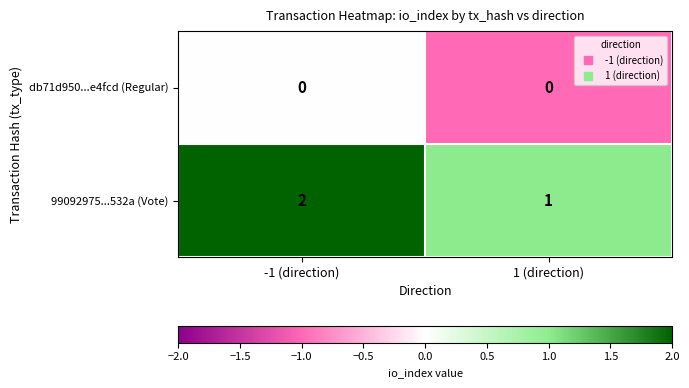

Which label corresponds to the largest value in the chart?

-1 (direction)